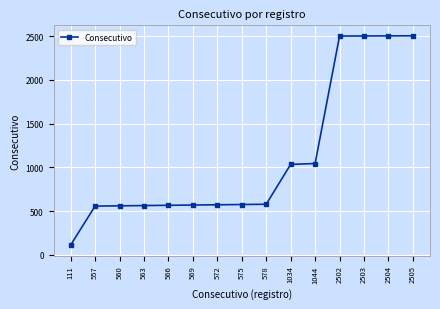

The value at 578 is 161. True or false?

False